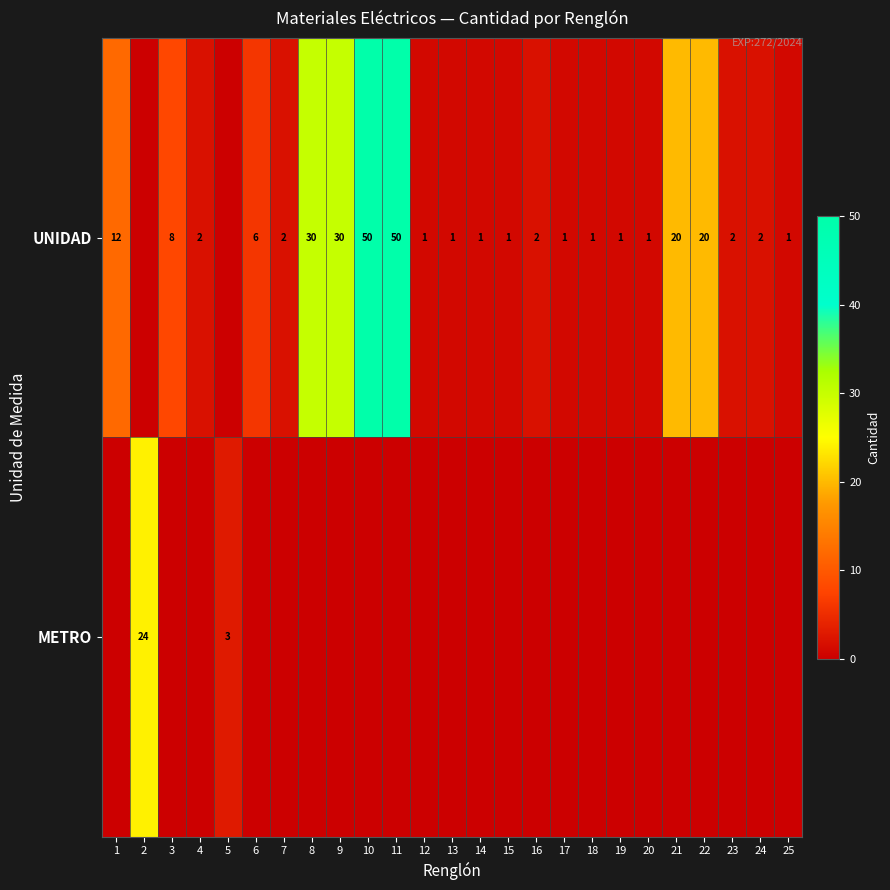

The value of UNIDAD at 18 is 1. True or false?

True